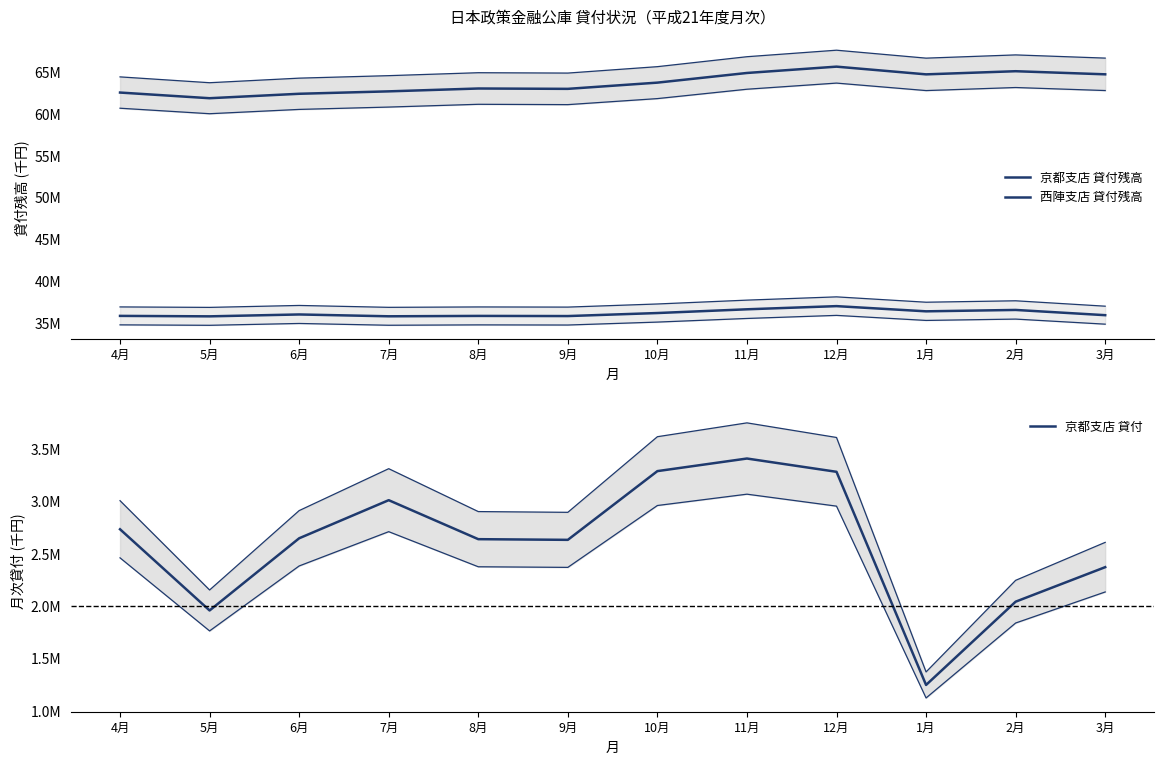

How many values in the 京都支店 貸付 series exceed 2648040?

5